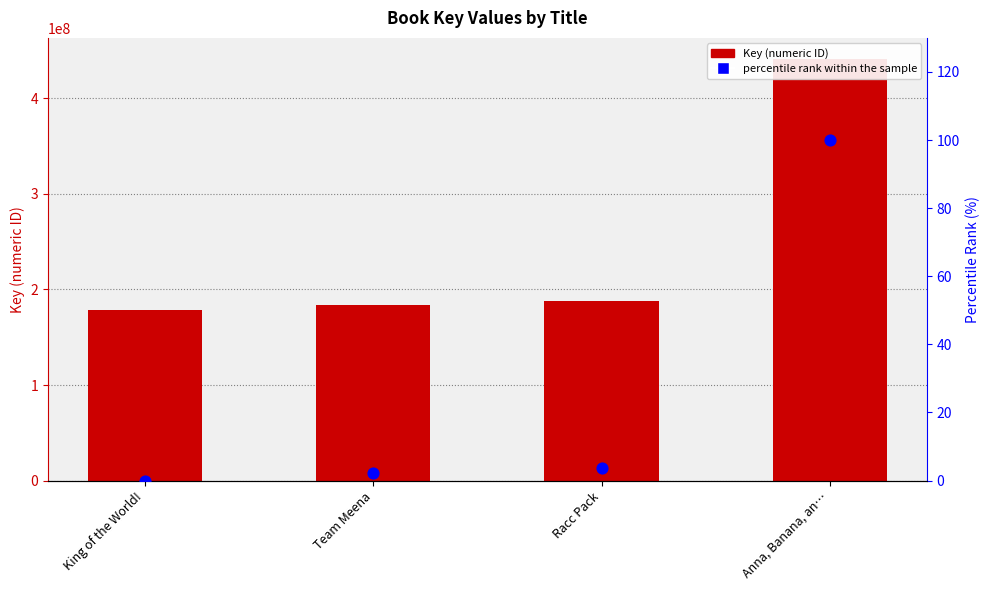

Which series has the widest spread of Y values?

Key